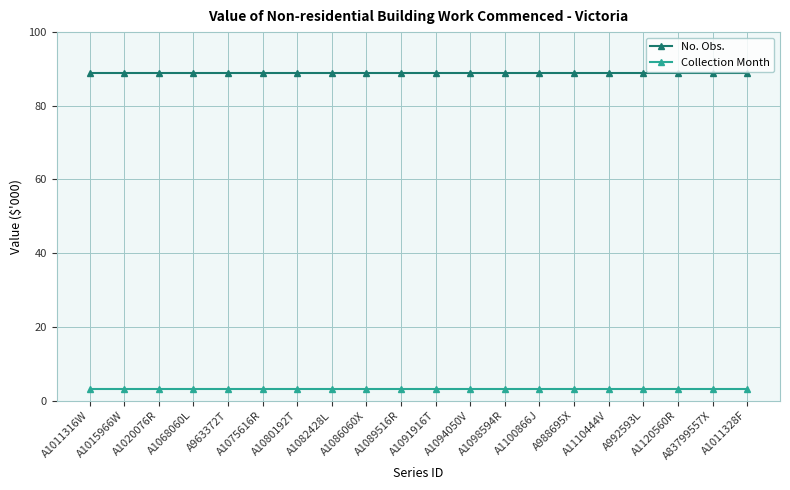

What is the sum of the No. Obs. values at A1091916T and A1089516R?

178